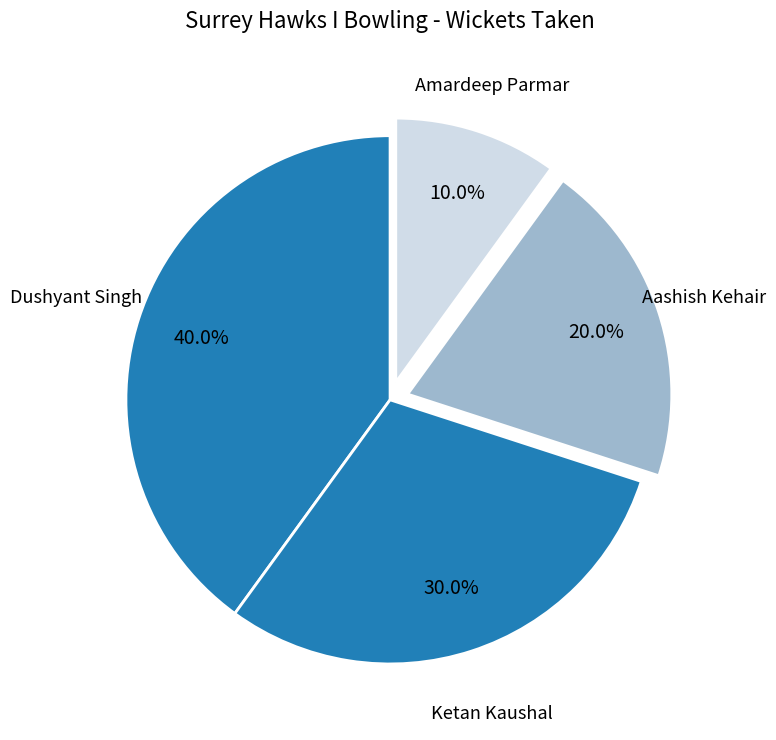

To the nearest percent, what is the difference between the Ketan Kaushal and Amardeep Parmar slice percentages?

20%